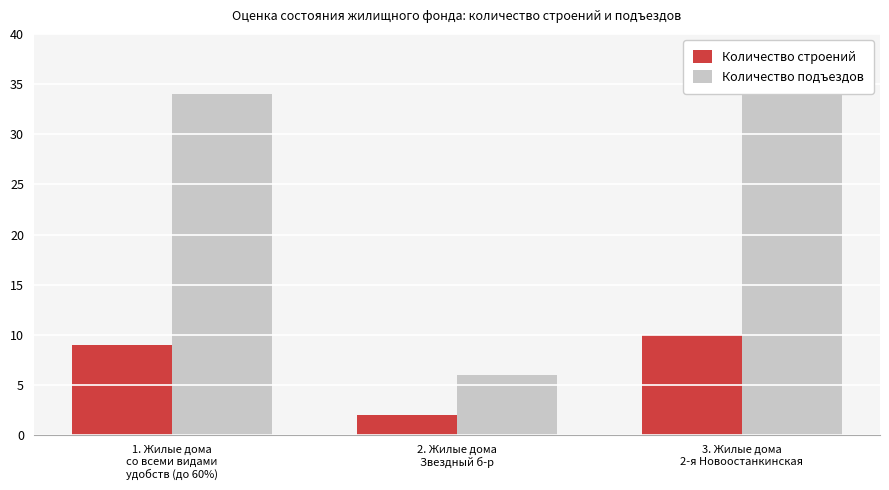

Rank the series by their average value, from lowest to highest.

Количество строений, Количество подъездов